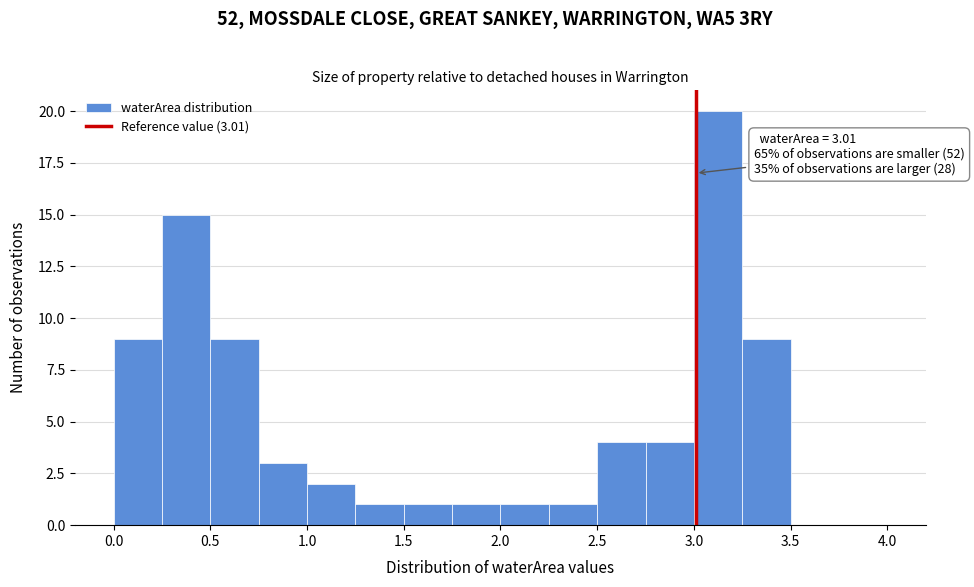

Which range on the x-axis has the tallest bar?

3.00 to 3.25